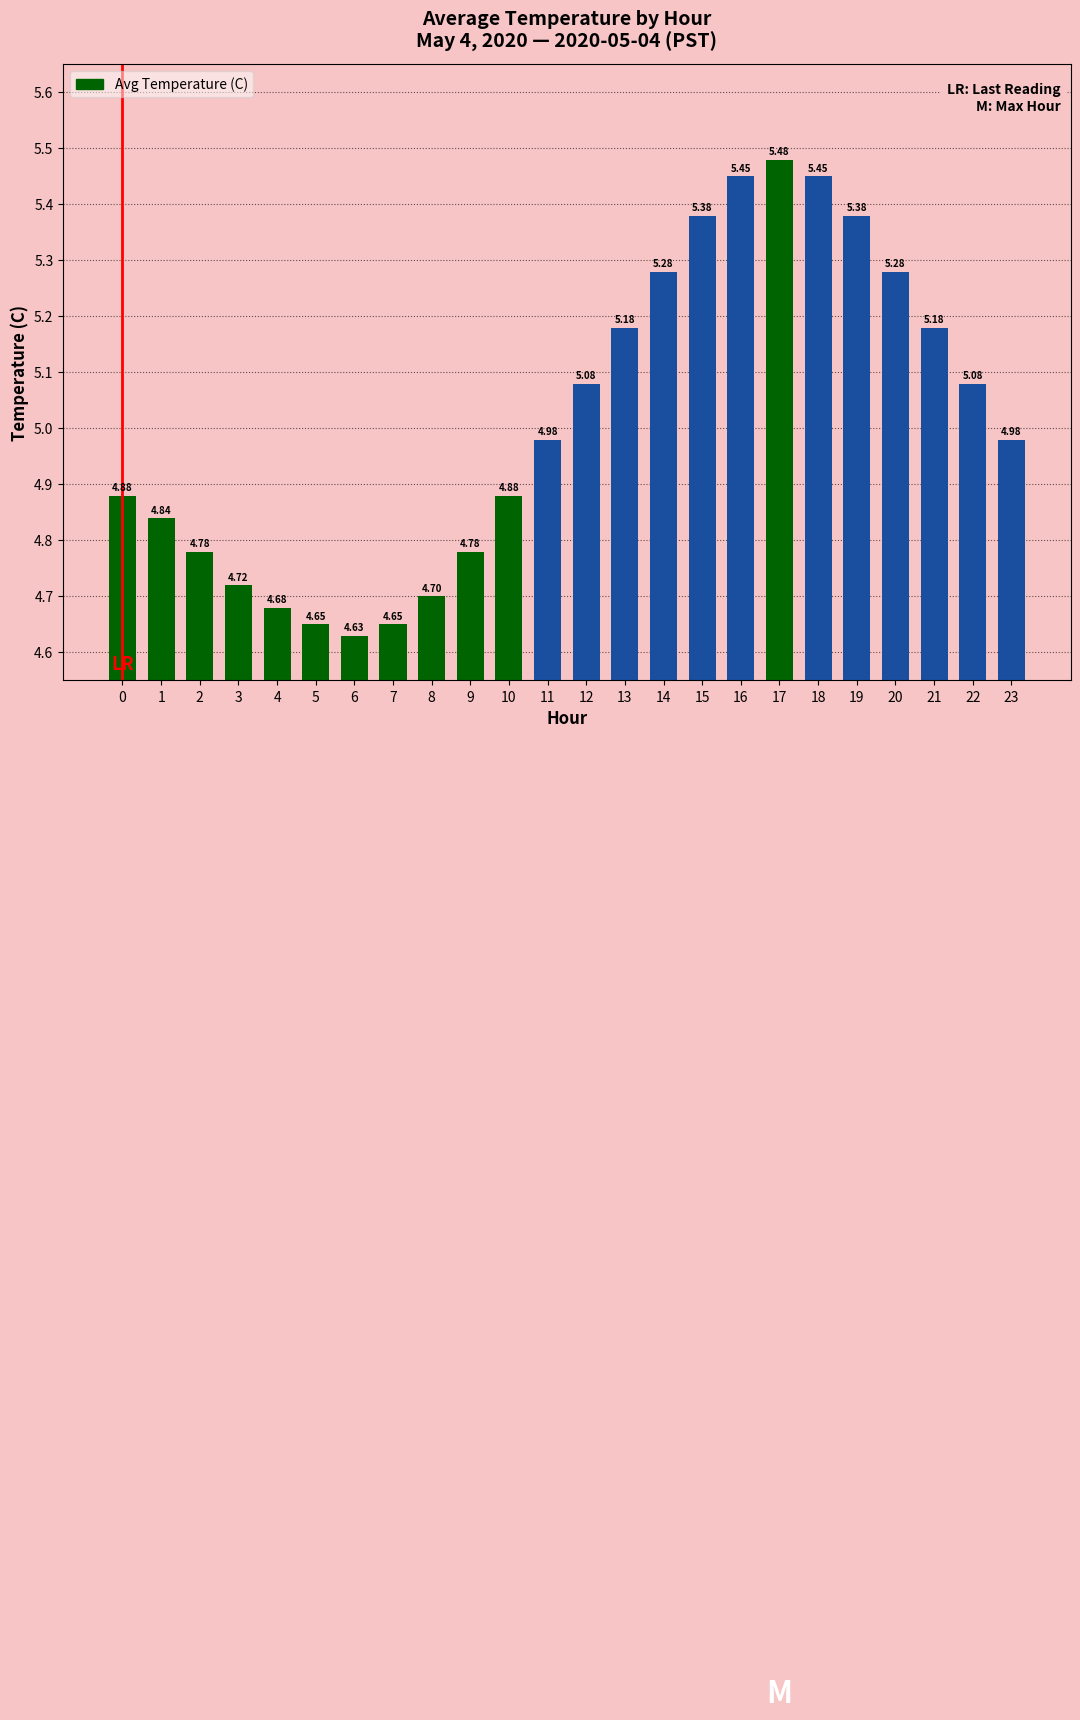

What is the difference between the second highest and second lowest values?

0.8